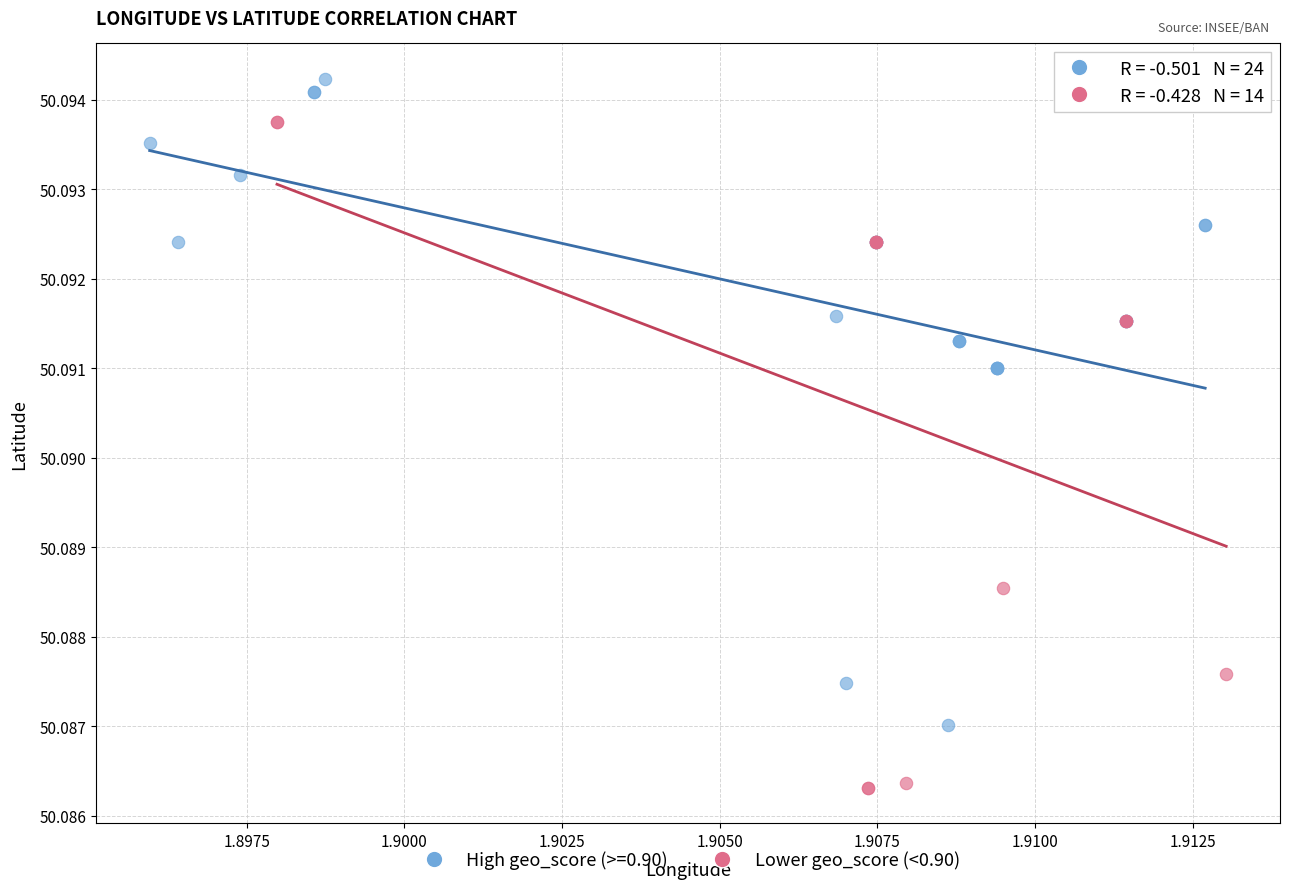

Which series contains the lowest Y value?

Lower geo_score (<0.90)